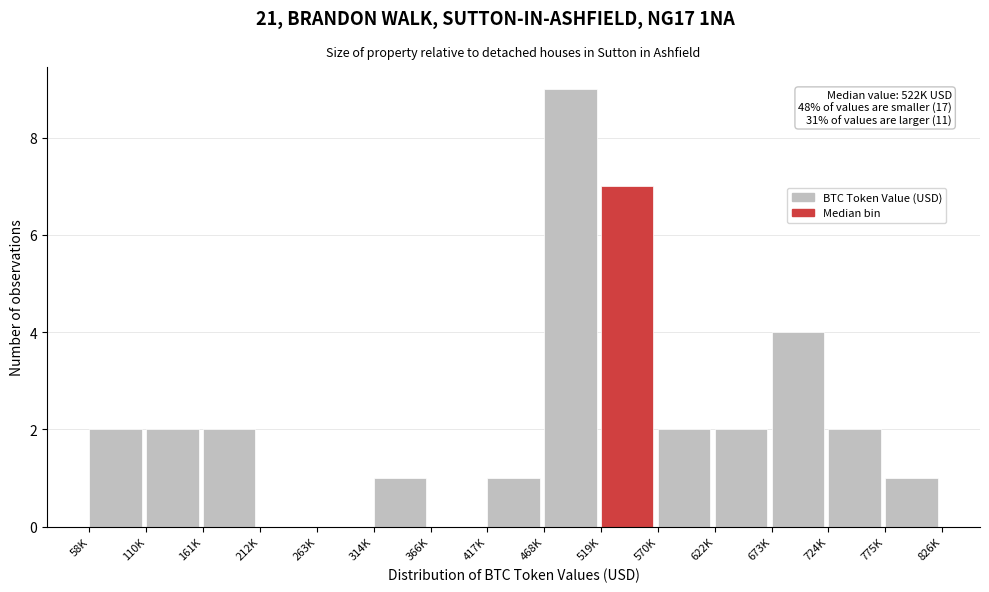

Reading left to right, what are all the values shown in this chart?

58K=2	110K=2	161K=2	212K=0	263K=0	314K=1	366K=0	417K=1	468K=9	519K=7	570K=2	622K=2	673K=4	724K=2	775K=1